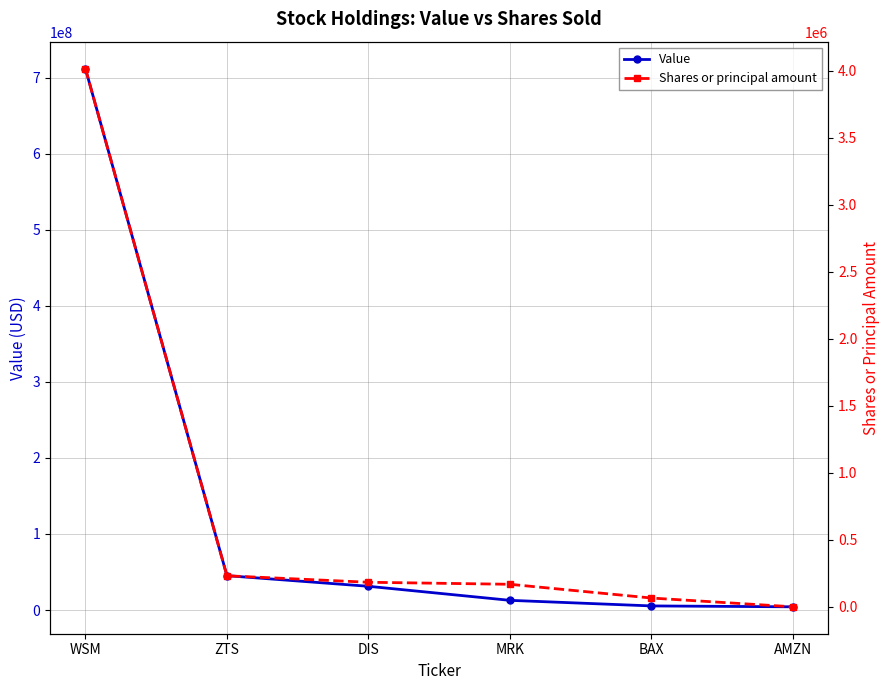

At how many categories does at least one series exceed 635683348?

1